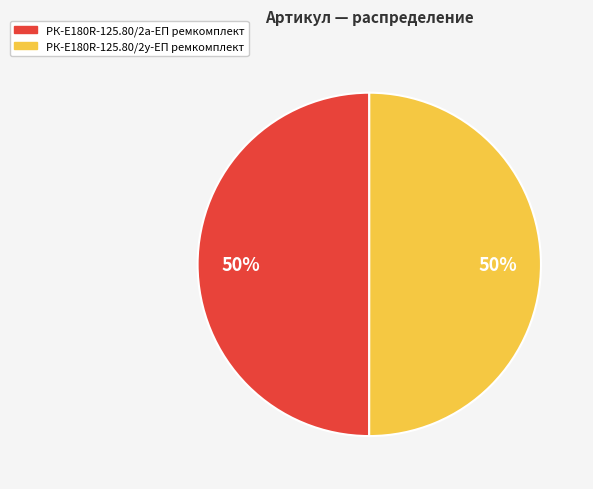

How many slices are in this pie chart?

2